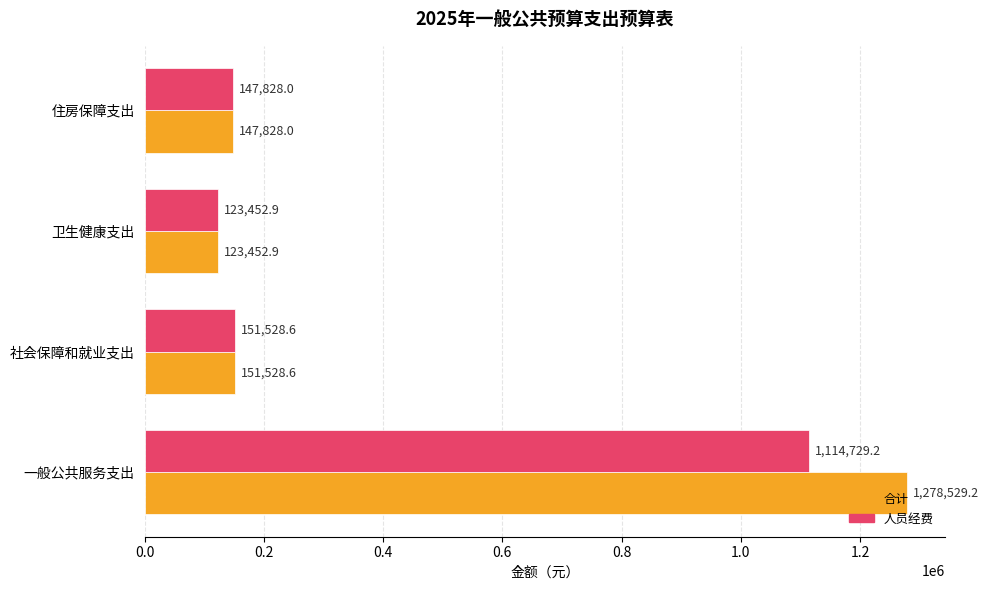

Which series has the largest total across all categories?

合计